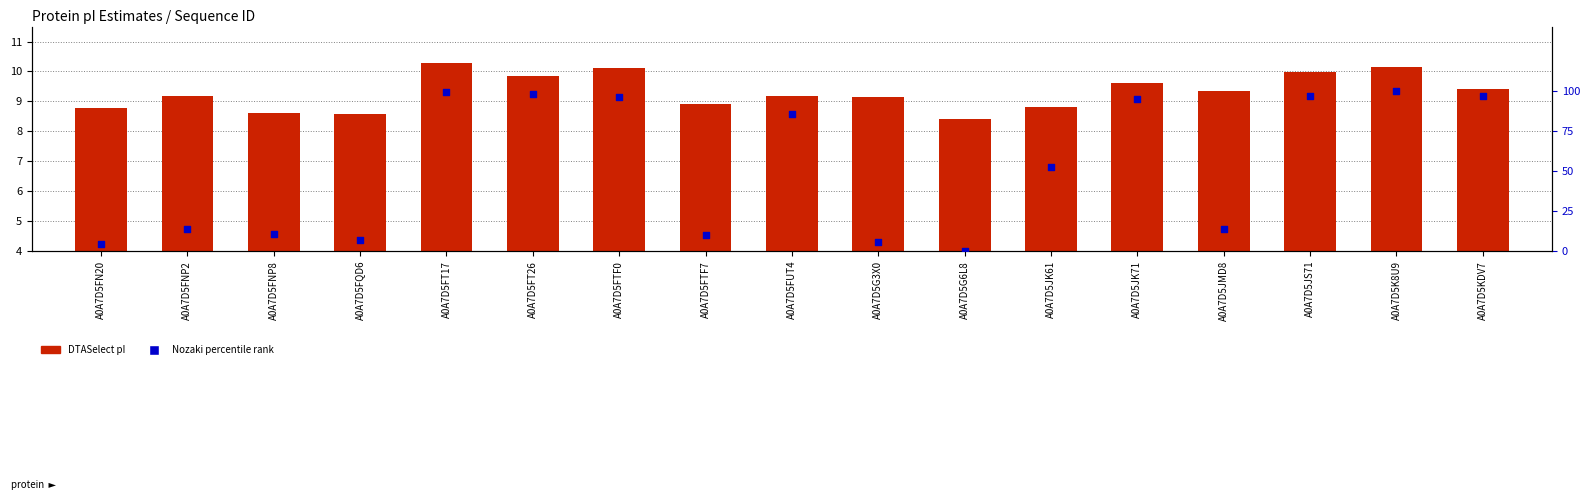

At which category is the sum across all series the highest?

A0A7D5K8U9